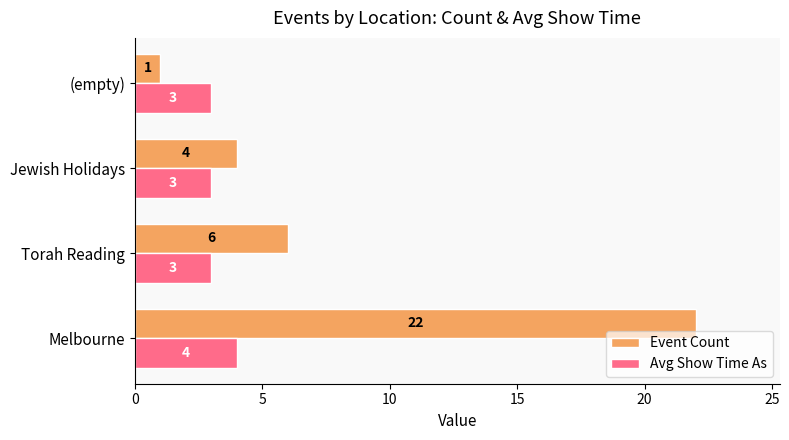

Rank the series by their maximum value, from lowest to highest.

Avg Show Time As, Event Count